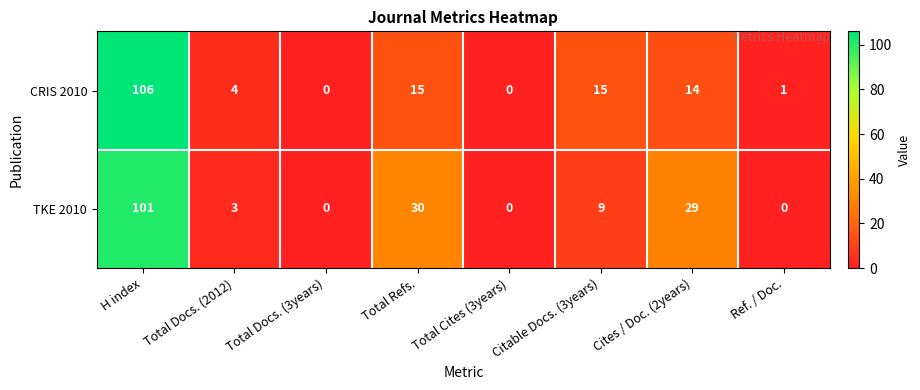

Read the TKE 2010 value at H index.

101